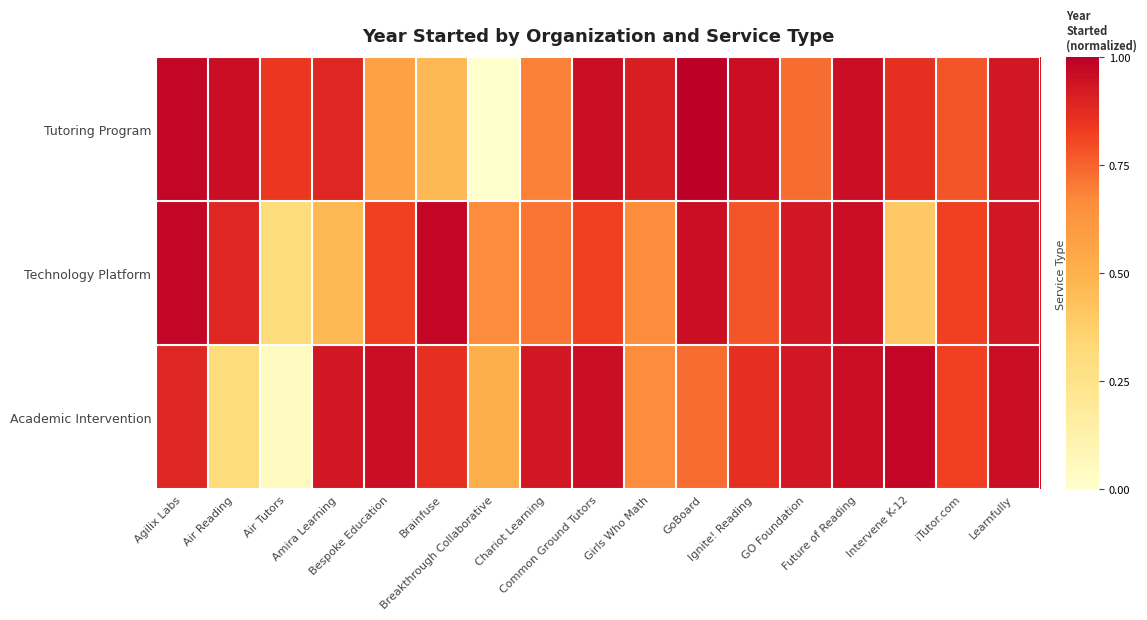

Rank the series by their maximum value, from highest to lowest.

Tutoring Program, Technology Platform, Academic Intervention